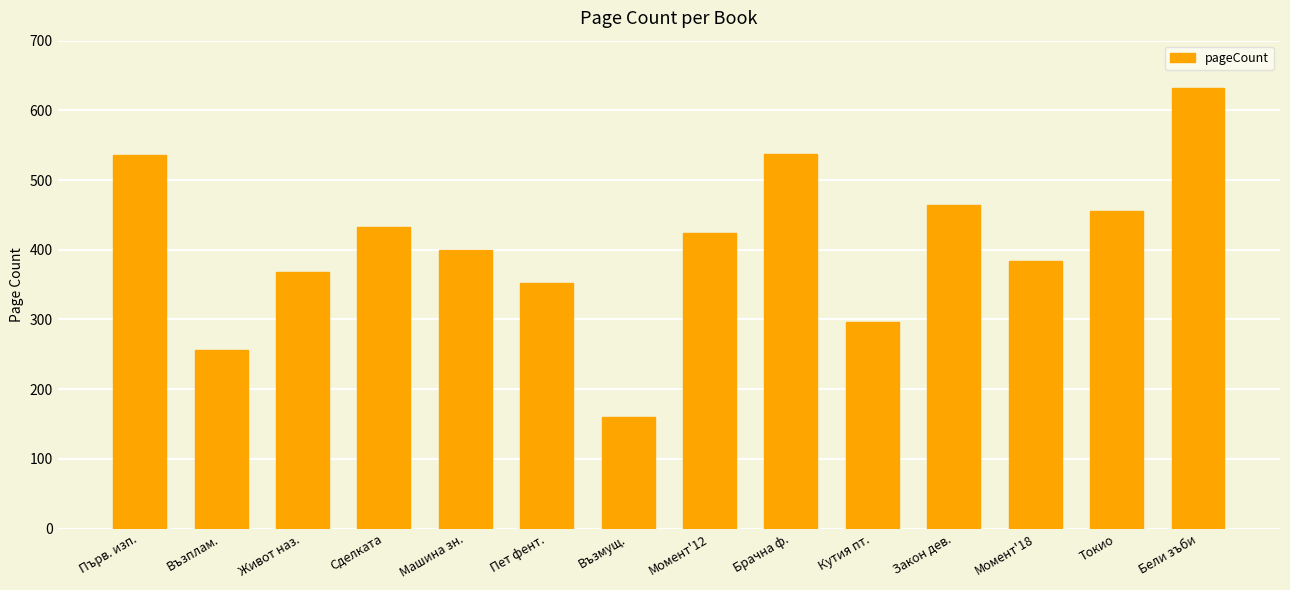

What is the change in value from Първ. изп. to Кутия пт.?

-240